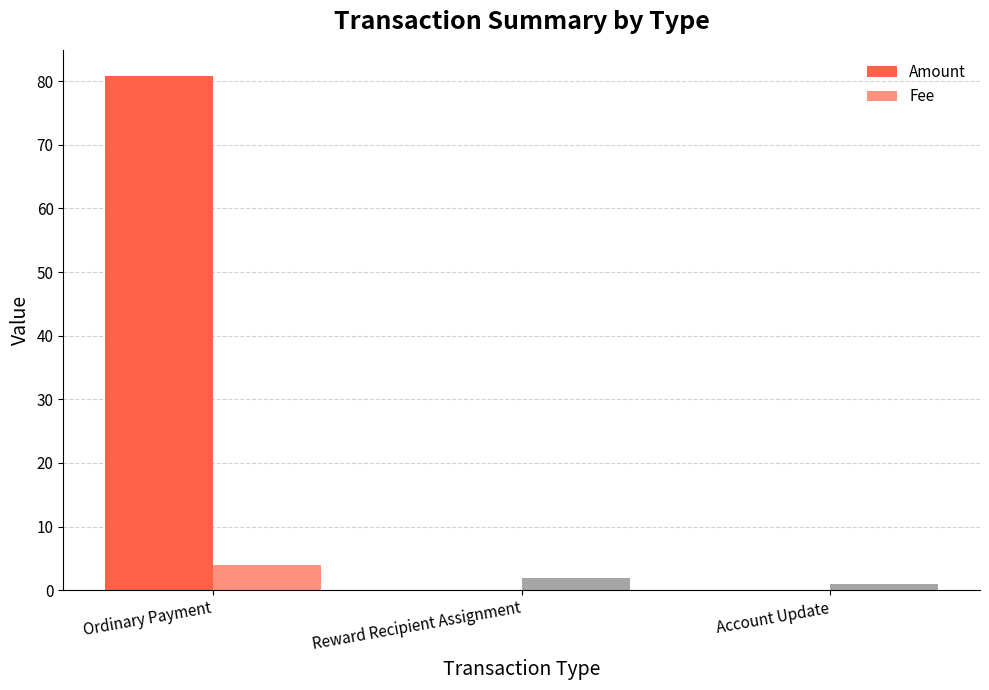

Which has a higher value, Ordinary Payment or Reward Recipient Assignment?

Ordinary Payment